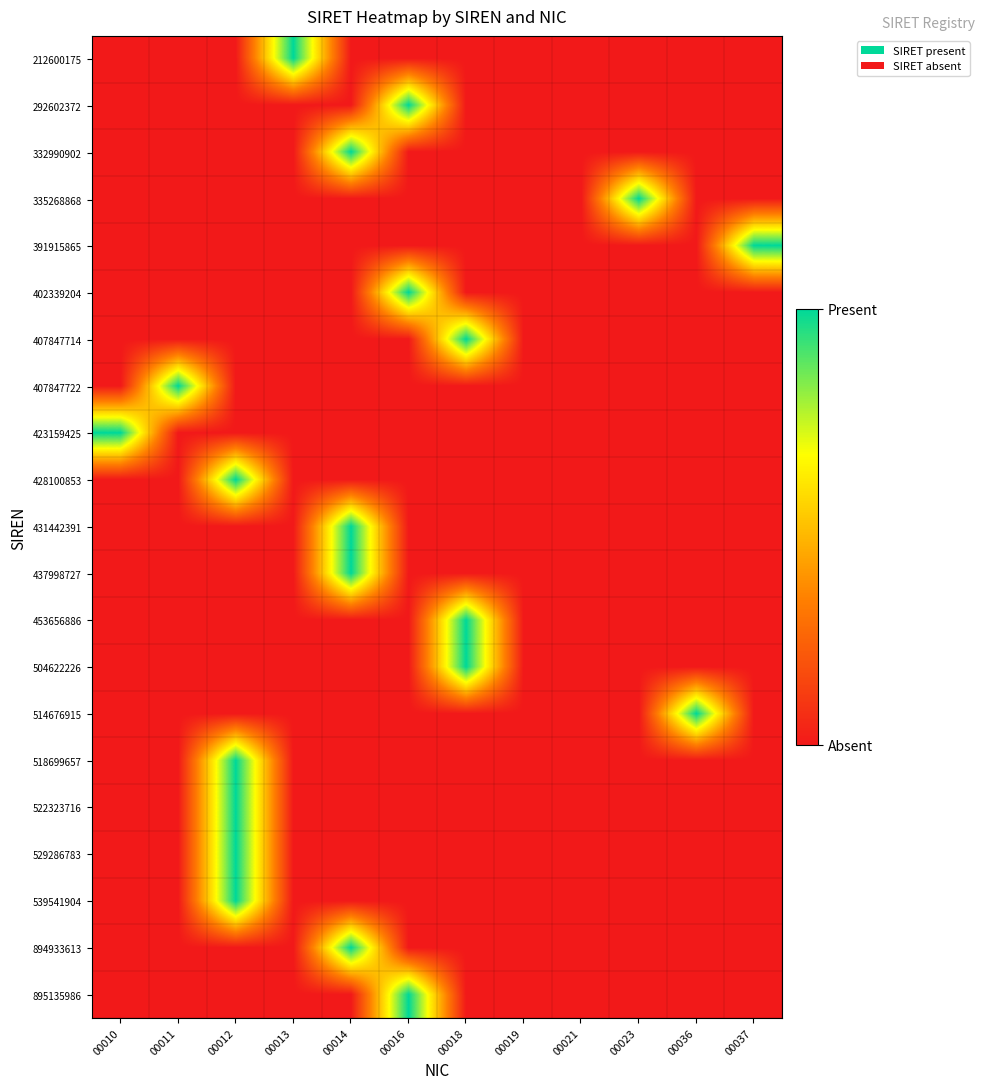

Reading left to right, what are all the values shown in this chart?

212600175: 00010=0	00011=0	00012=0	00013=1	00014=0	00016=0	00018=0	00019=0	00021=0	00023=0	00036=0	00037=0
292602372: 00010=0	00011=0	00012=0	00013=0	00014=0	00016=1	00018=0	00019=0	00021=0	00023=0	00036=0	00037=0
332990902: 00010=0	00011=0	00012=0	00013=0	00014=1	00016=0	00018=0	00019=0	00021=0	00023=0	00036=0	00037=0
335268868: 00010=0	00011=0	00012=0	00013=0	00014=0	00016=0	00018=0	00019=0	00021=0	00023=1	00036=0	00037=0
391915865: 00010=0	00011=0	00012=0	00013=0	00014=0	00016=0	00018=0	00019=0	00021=0	00023=0	00036=0	00037=1
402339204: 00010=0	00011=0	00012=0	00013=0	00014=0	00016=1	00018=0	00019=0	00021=0	00023=0	00036=0	00037=0
407847714: 00010=0	00011=0	00012=0	00013=0	00014=0	00016=0	00018=1	00019=0	00021=0	00023=0	00036=0	00037=0
407847722: 00010=0	00011=1	00012=0	00013=0	00014=0	00016=0	00018=0	00019=0	00021=0	00023=0	00036=0	00037=0
423159425: 00010=1	00011=0	00012=0	00013=0	00014=0	00016=0	00018=0	00019=0	00021=0	00023=0	00036=0	00037=0
428100853: 00010=0	00011=0	00012=1	00013=0	00014=0	00016=0	00018=0	00019=0	00021=0	00023=0	00036=0	00037=0
431442391: 00010=0	00011=0	00012=0	00013=0	00014=1	00016=0	00018=0	00019=0	00021=0	00023=0	00036=0	00037=0
437998727: 00010=0	00011=0	00012=0	00013=0	00014=1	00016=0	00018=0	00019=0	00021=0	00023=0	00036=0	00037=0
453656886: 00010=0	00011=0	00012=0	00013=0	00014=0	00016=0	00018=1	00019=0	00021=0	00023=0	00036=0	00037=0
504622226: 00010=0	00011=0	00012=0	00013=0	00014=0	00016=0	00018=1	00019=0	00021=0	00023=0	00036=0	00037=0
514676915: 00010=0	00011=0	00012=0	00013=0	00014=0	00016=0	00018=0	00019=0	00021=0	00023=0	00036=1	00037=0
518699657: 00010=0	00011=0	00012=1	00013=0	00014=0	00016=0	00018=0	00019=0	00021=0	00023=0	00036=0	00037=0
522323716: 00010=0	00011=0	00012=1	00013=0	00014=0	00016=0	00018=0	00019=0	00021=0	00023=0	00036=0	00037=0
529286783: 00010=0	00011=0	00012=1	00013=0	00014=0	00016=0	00018=0	00019=0	00021=0	00023=0	00036=0	00037=0
539541904: 00010=0	00011=0	00012=1	00013=0	00014=0	00016=0	00018=0	00019=0	00021=0	00023=0	00036=0	00037=0
894933613: 00010=0	00011=0	00012=0	00013=0	00014=1	00016=0	00018=0	00019=0	00021=0	00023=0	00036=0	00037=0
895135986: 00010=0	00011=0	00012=0	00013=0	00014=0	00016=1	00018=0	00019=0	00021=0	00023=0	00036=0	00037=0